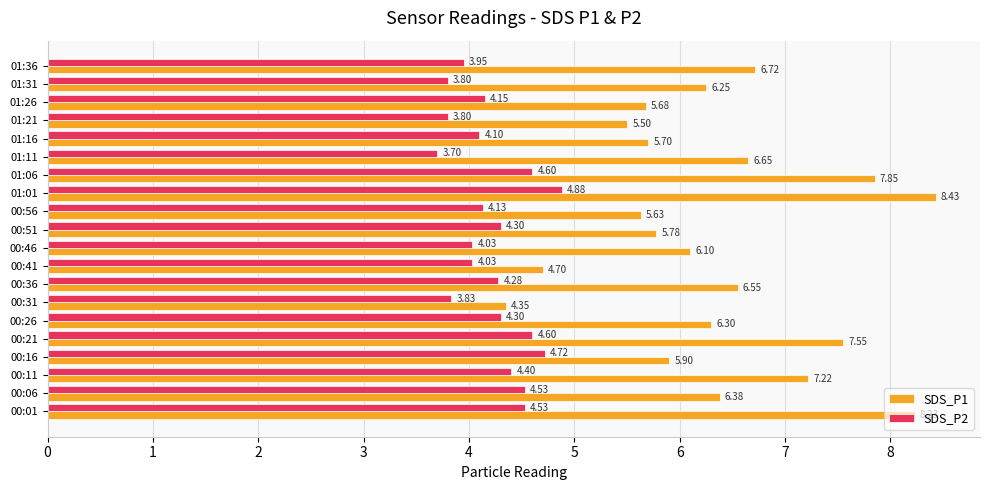

Which series has the widest spread of values?

SDS_P1